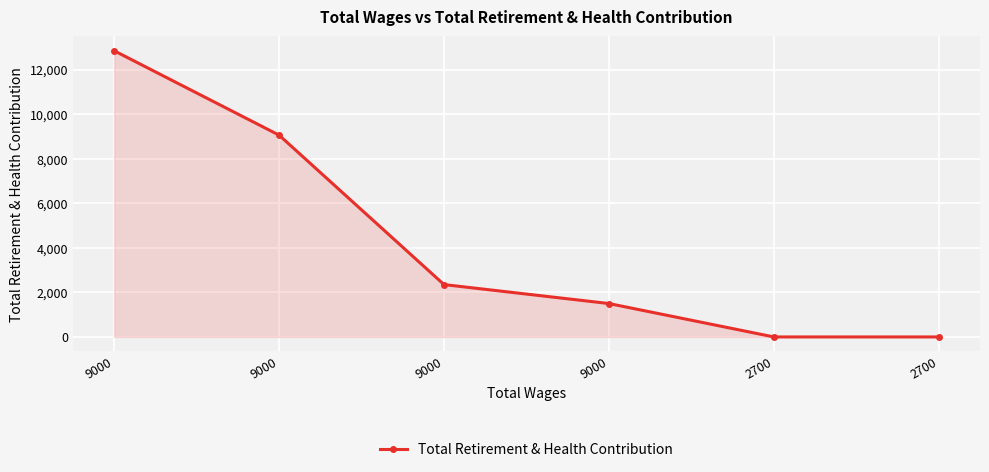

Reading right to left, extract all data points from this chart.

0	0	1499	2350	9059	12847